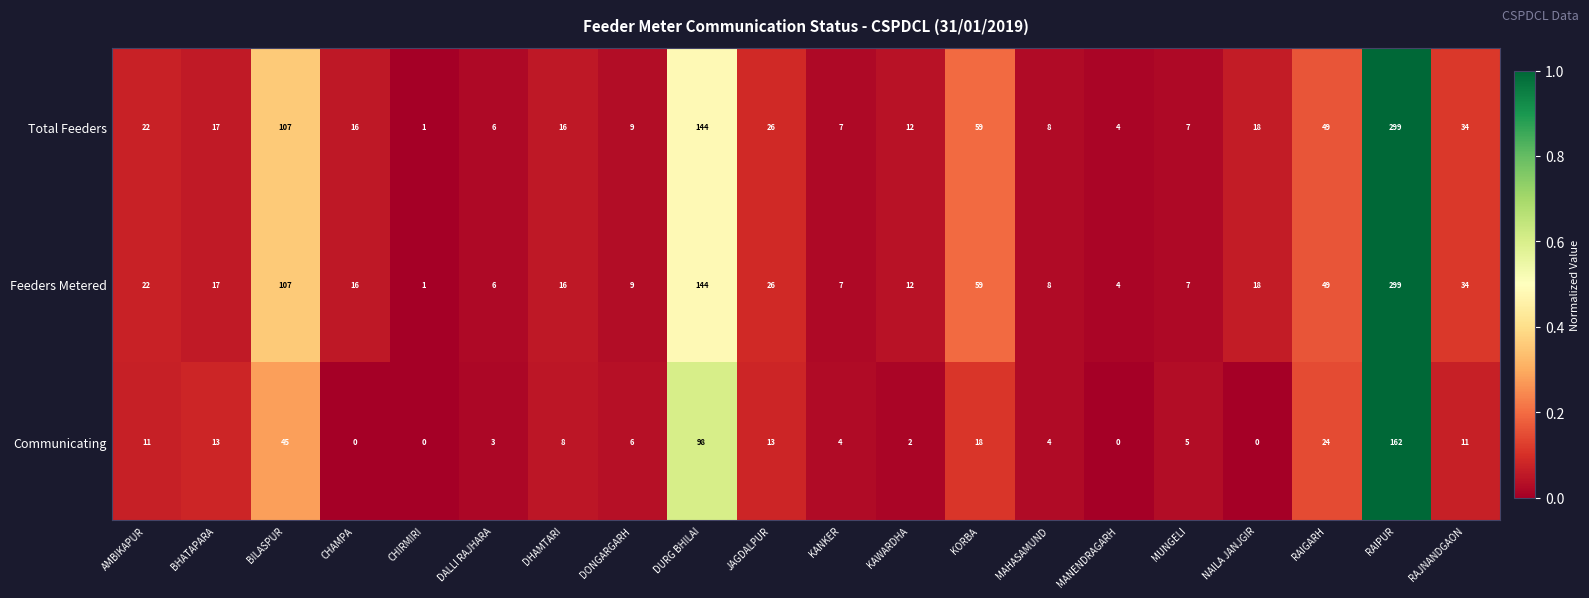

Between BHATAPARA and KAWARDHA, which series saw the biggest shift?

Communicating